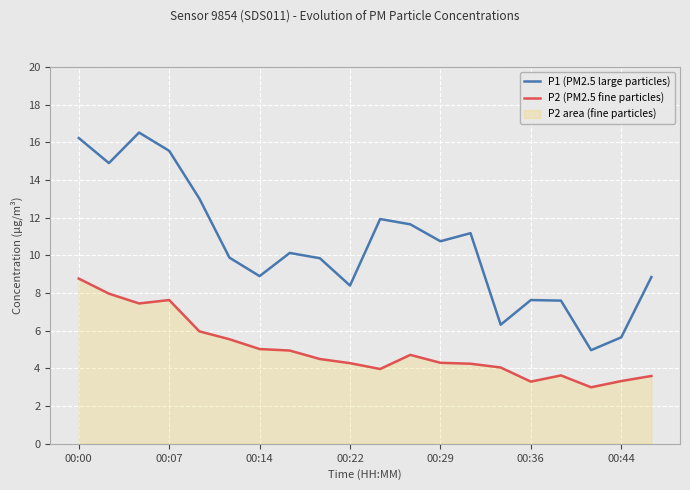

What are all the series names shown in the legend?

P1 (PM2.5 large particles), P2 (PM2.5 fine particles)